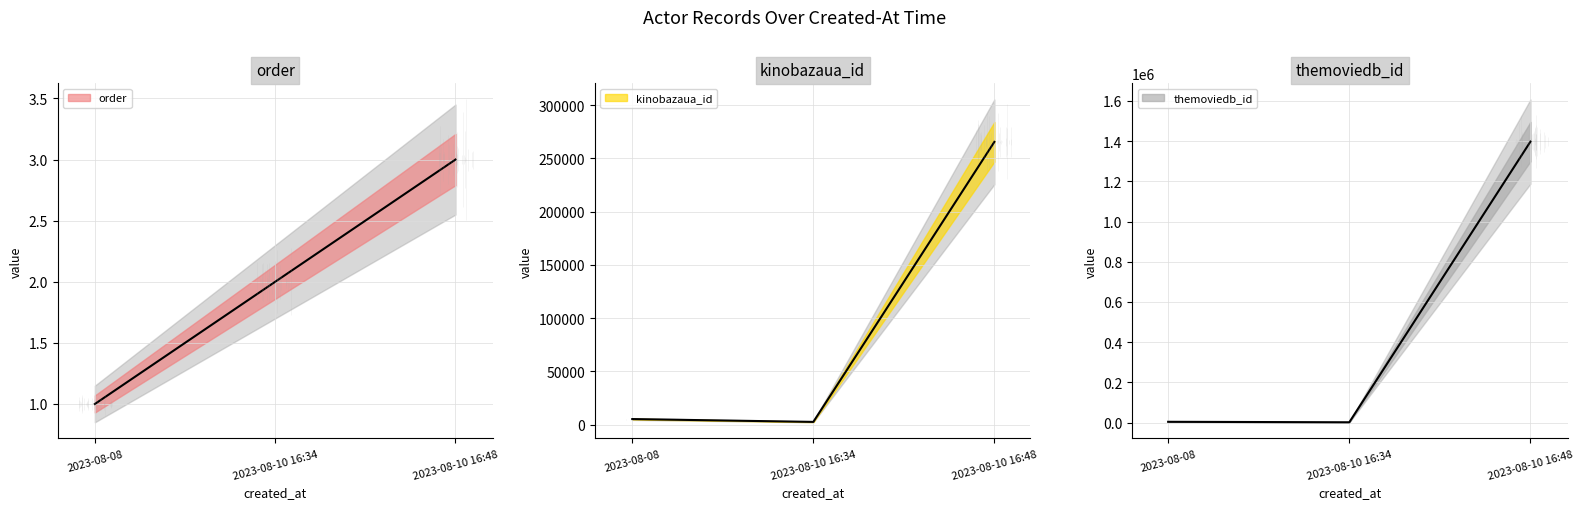

What is the minimum value for order?

1